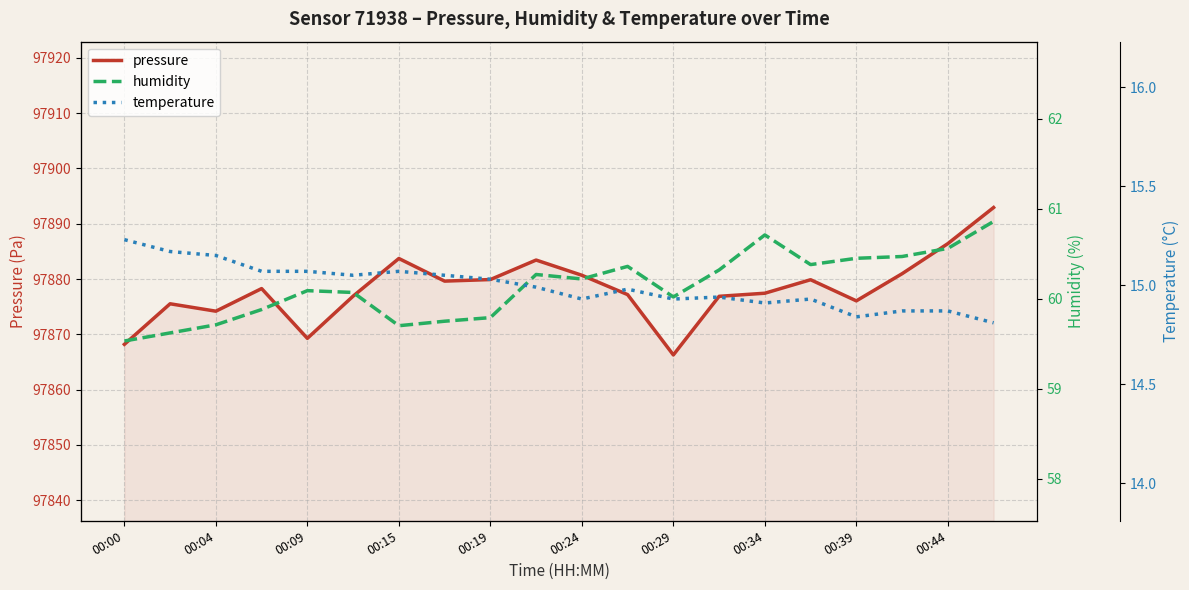

The value of pressure at 00:00 is 97868.2. True or false?

True